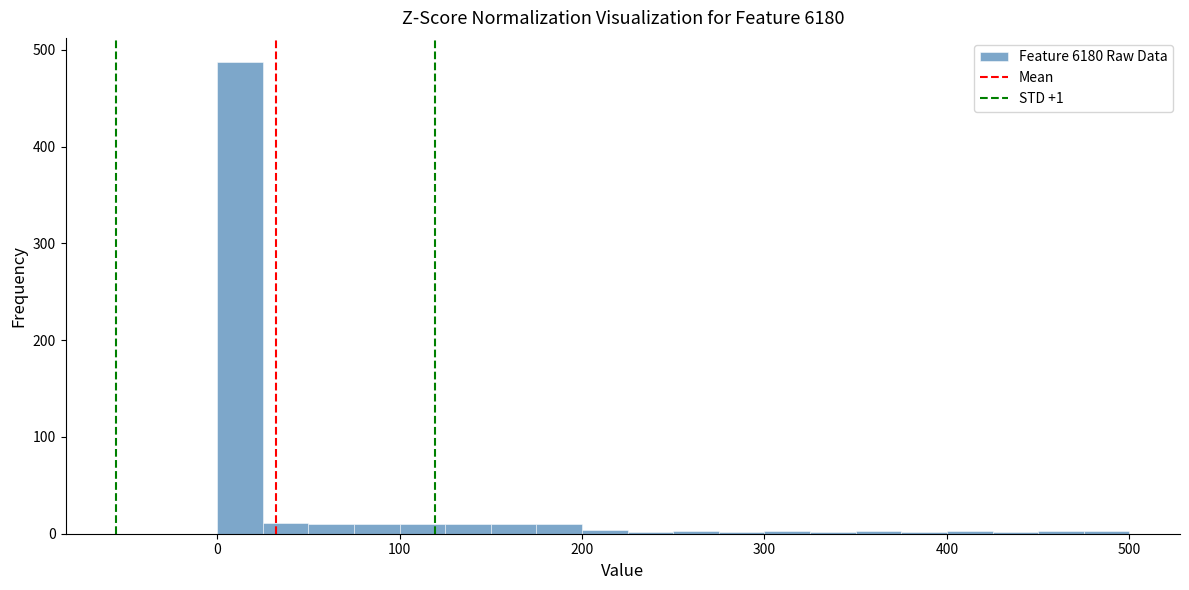

Read against the x-axis, roughly where is the centre of the tallest bar?

10